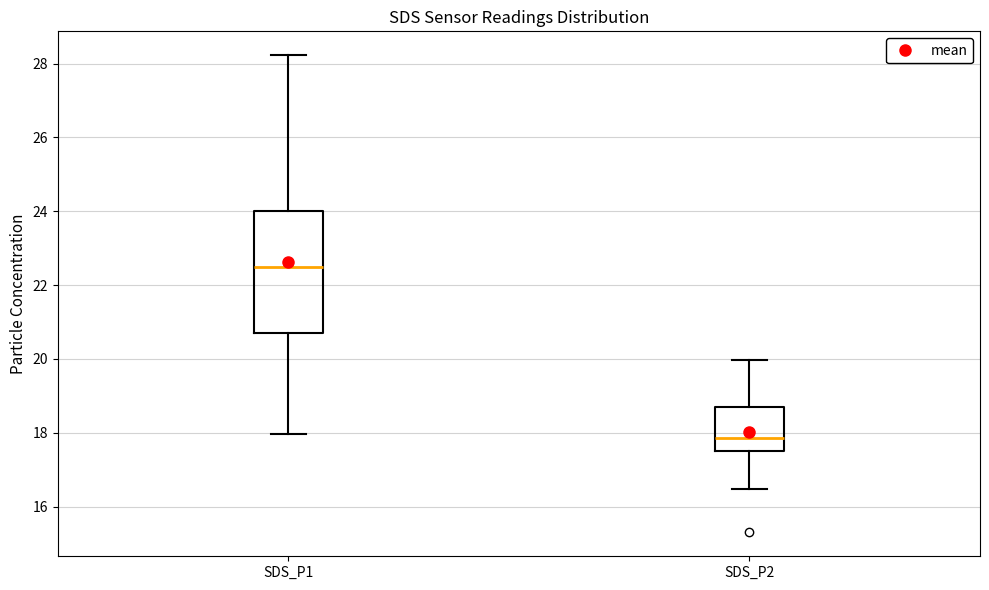

Reading left to right, transcribe this box plot: for each box, give where its median line is, the range the box spans, and where its two whiskers end, as read against the y-axis. The values are not printed on the chart, so give them approximately, as read against the axis.

SDS_P1: median 22.4, box 20.6 to 24.0, whiskers 18.0 to 28.2
SDS_P2: median 17.8, box 17.6 to 18.8, whiskers 16.4 to 20.0